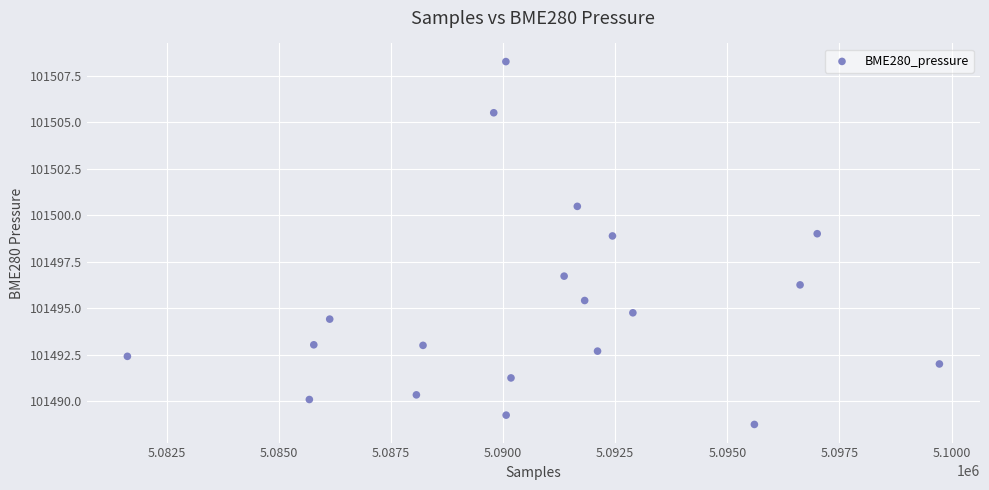

What is the range of X values (max minus min)?

18109.0